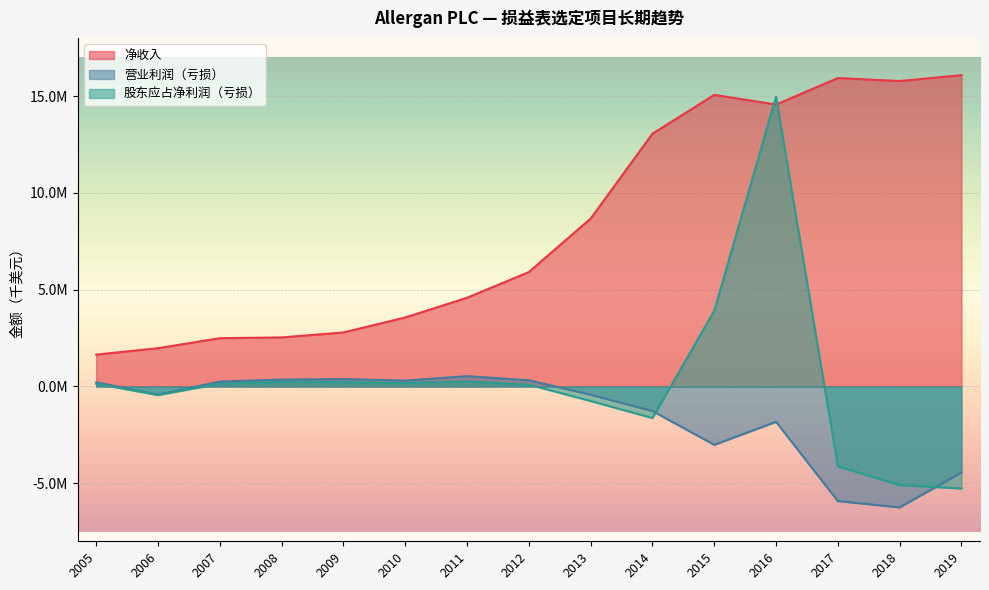

What is the value of the 净收入 point at the 8th from the left?

5914900